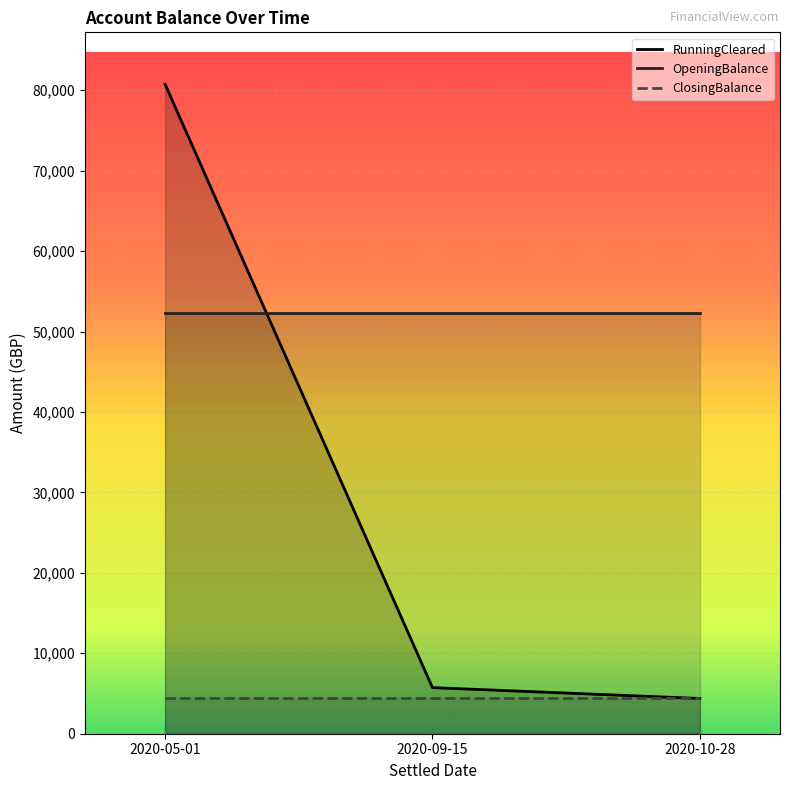

Which category has the lowest value across all series?

2020-10-28